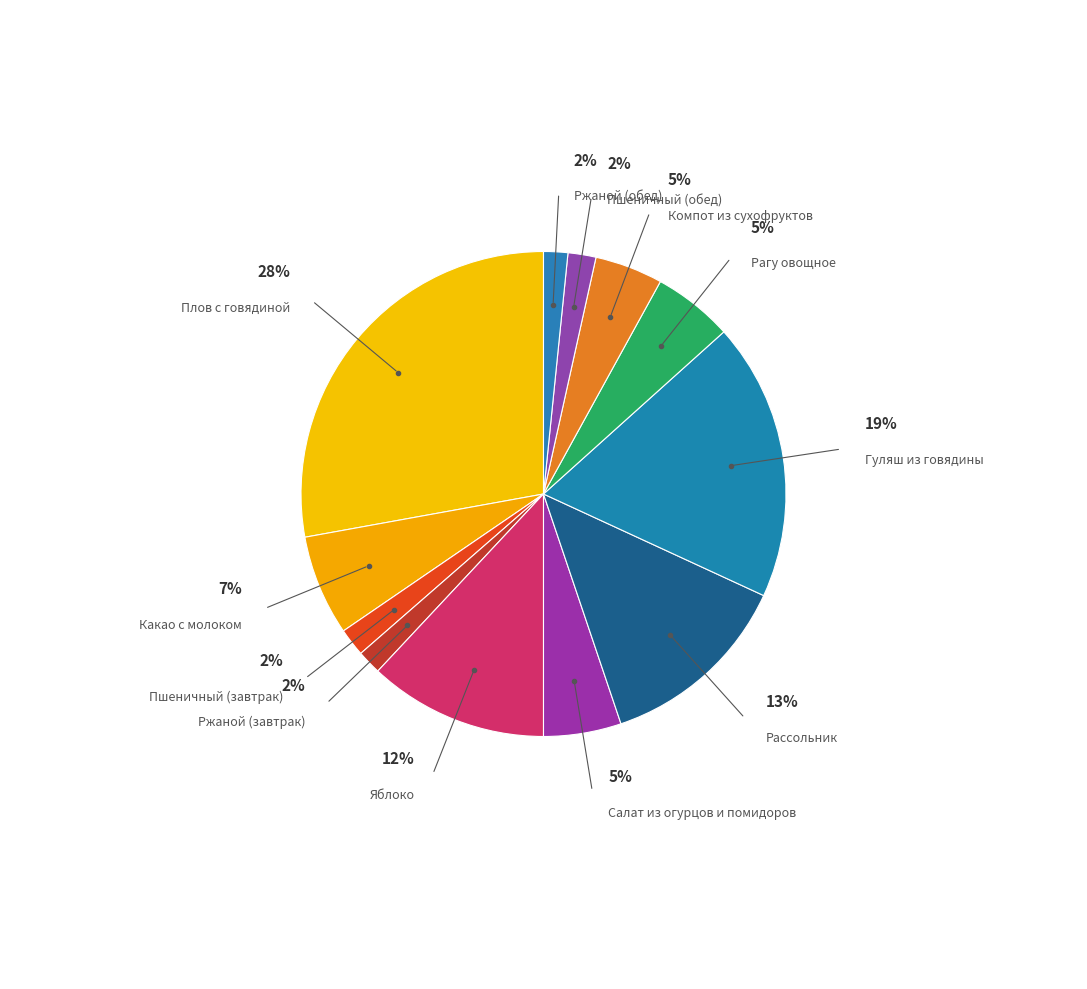

What percentage is the Пшеничный (завтрак) slice, to the nearest percent?

2%